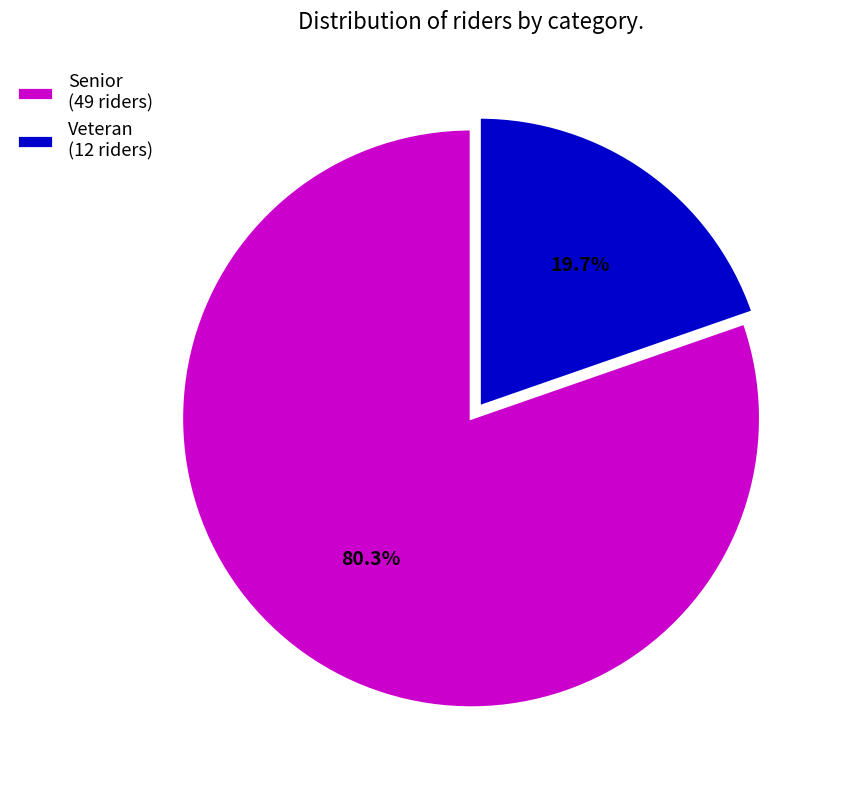

To the nearest percent, what is the combined percentage of Senior and Veteran?

100%